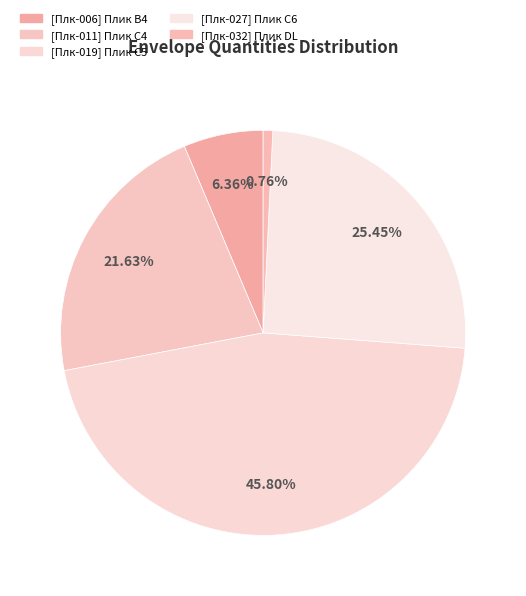

Rank the categories by value from highest to lowest.

[Плк-019] Плик C5, [Плк-027] Плик C6, [Плк-011] Плик C4, [Плк-006] Плик B4, [Плк-032] Плик DL